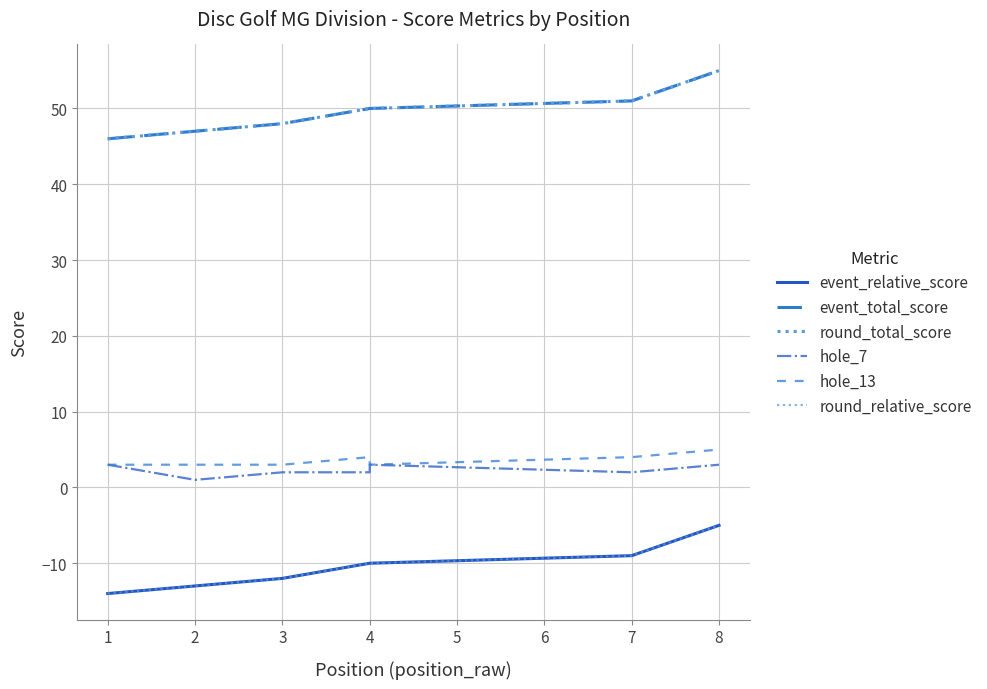

At which label does round_relative_score first exceed -10?

7